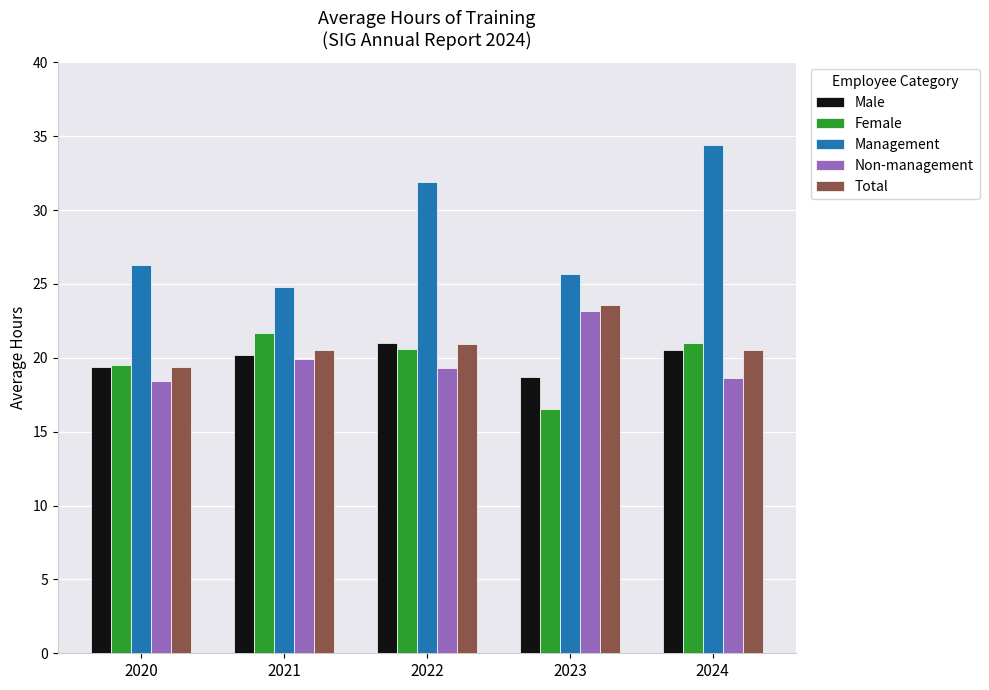

Rank the categories by Female value from highest to lowest.

2021, 2024, 2022, 2020, 2023